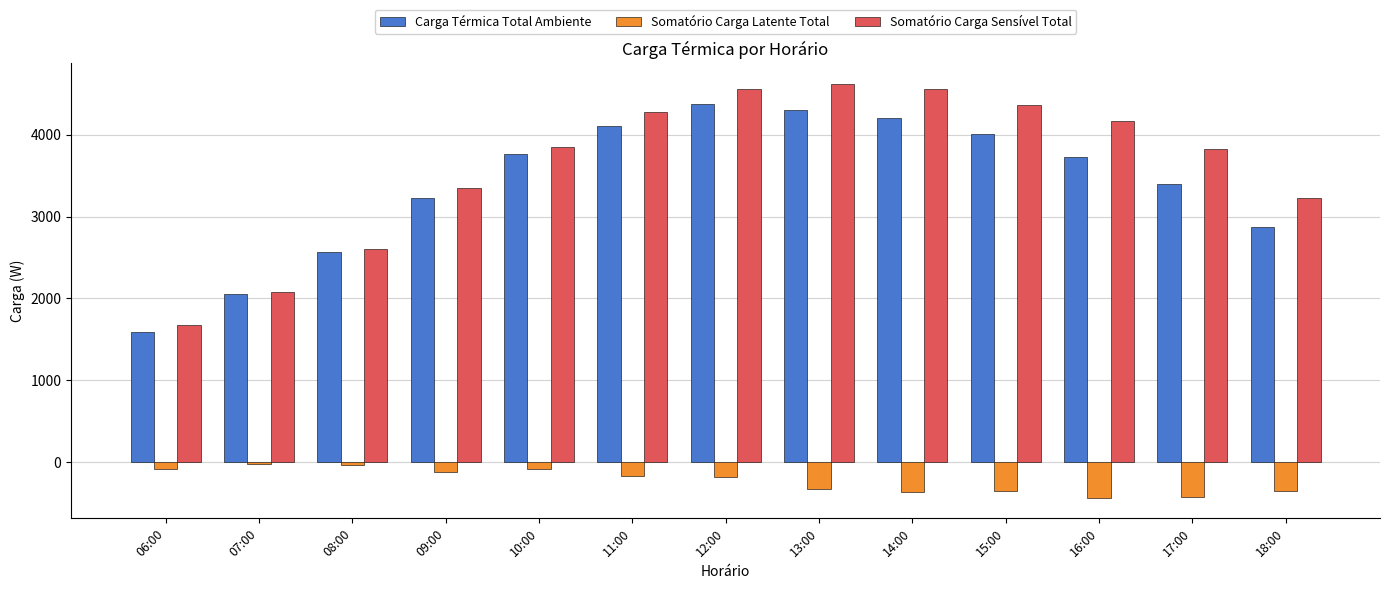

Rank the series by their maximum value, from lowest to highest.

Somatório Carga Latente Total, Carga Térmica Total Ambiente, Somatório Carga Sensível Total